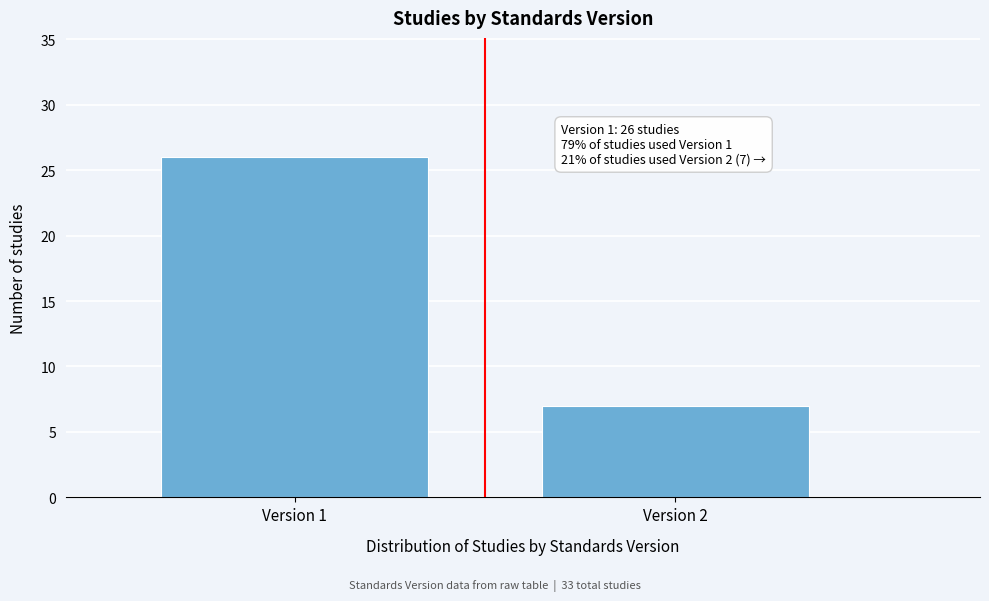

Reading left to right, extract all data points from this chart.

26	7